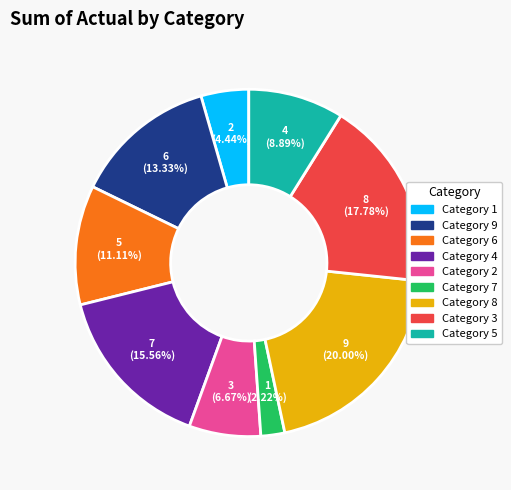

Rank the categories by value from highest to lowest.

8, 3, 4, 9, 6, 5, 2, 1, 7